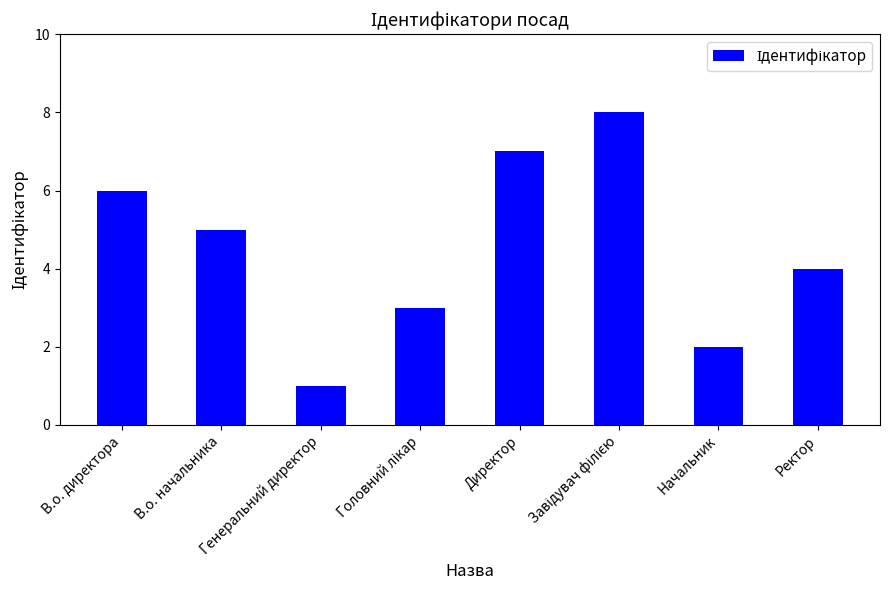

What is the difference between the maximum and minimum values?

7